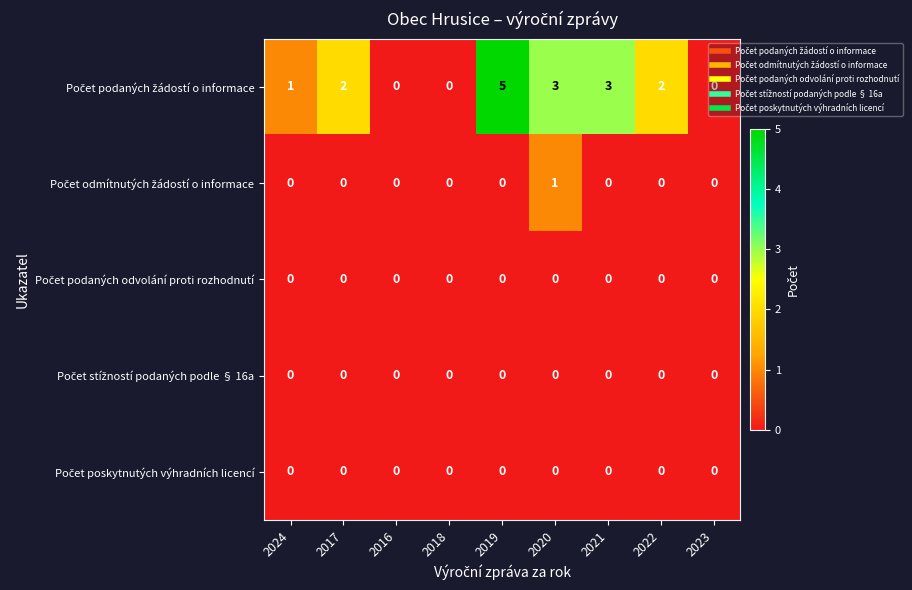

What is the greatest value displayed?

5